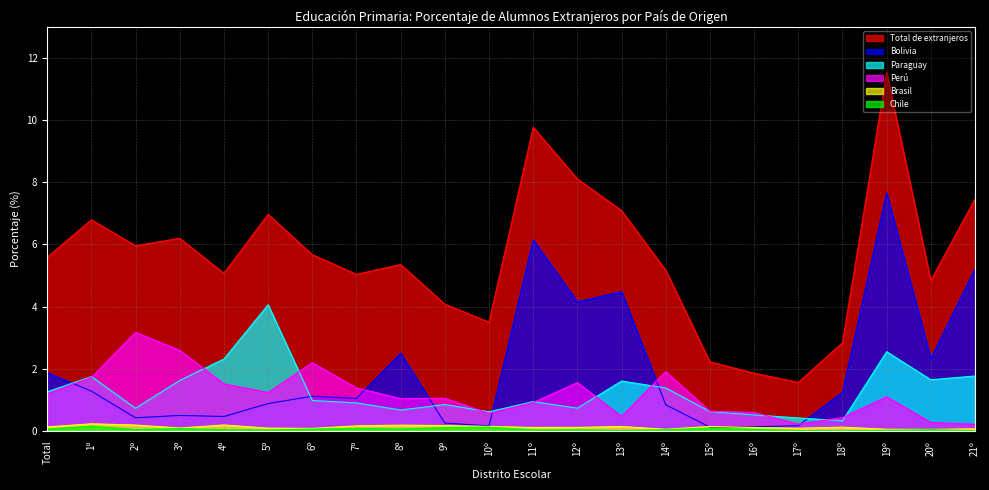

What is the highest value of the Perú series?

3.2